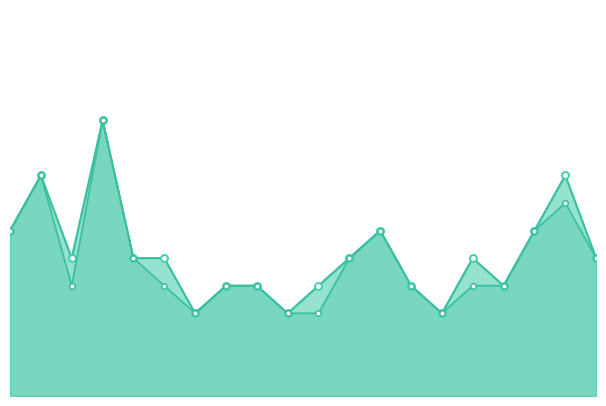

Between 03:30 and 00:45, which is larger?

00:45